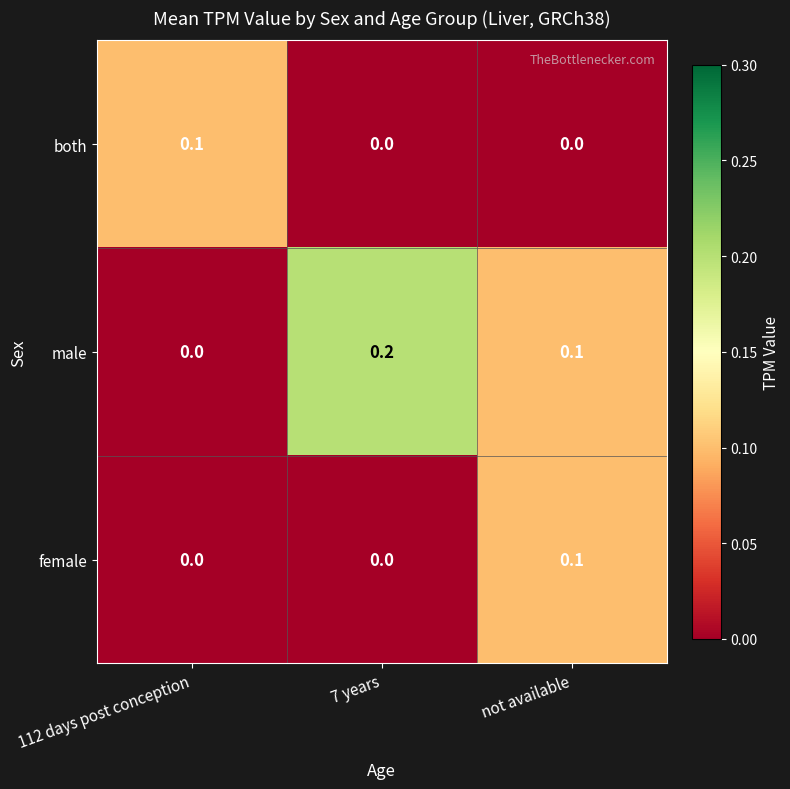

Which series has the widest spread of values?

male